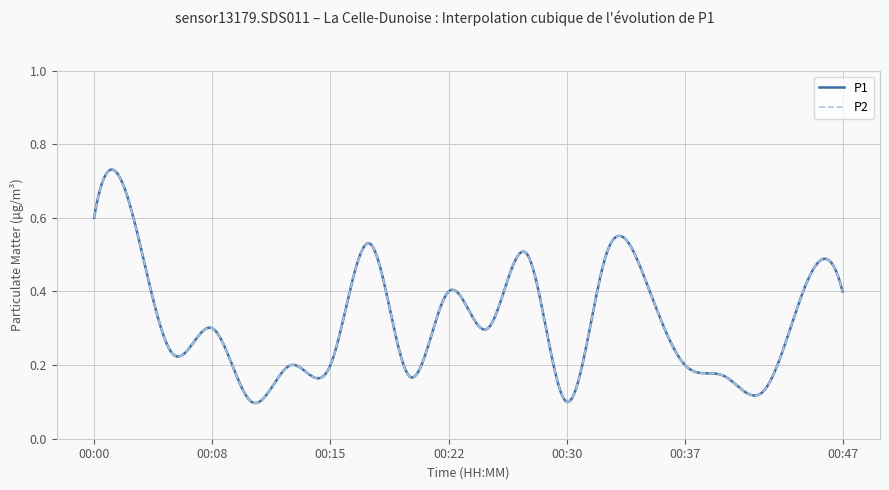

Is this an area chart (filled region under the line)?

No